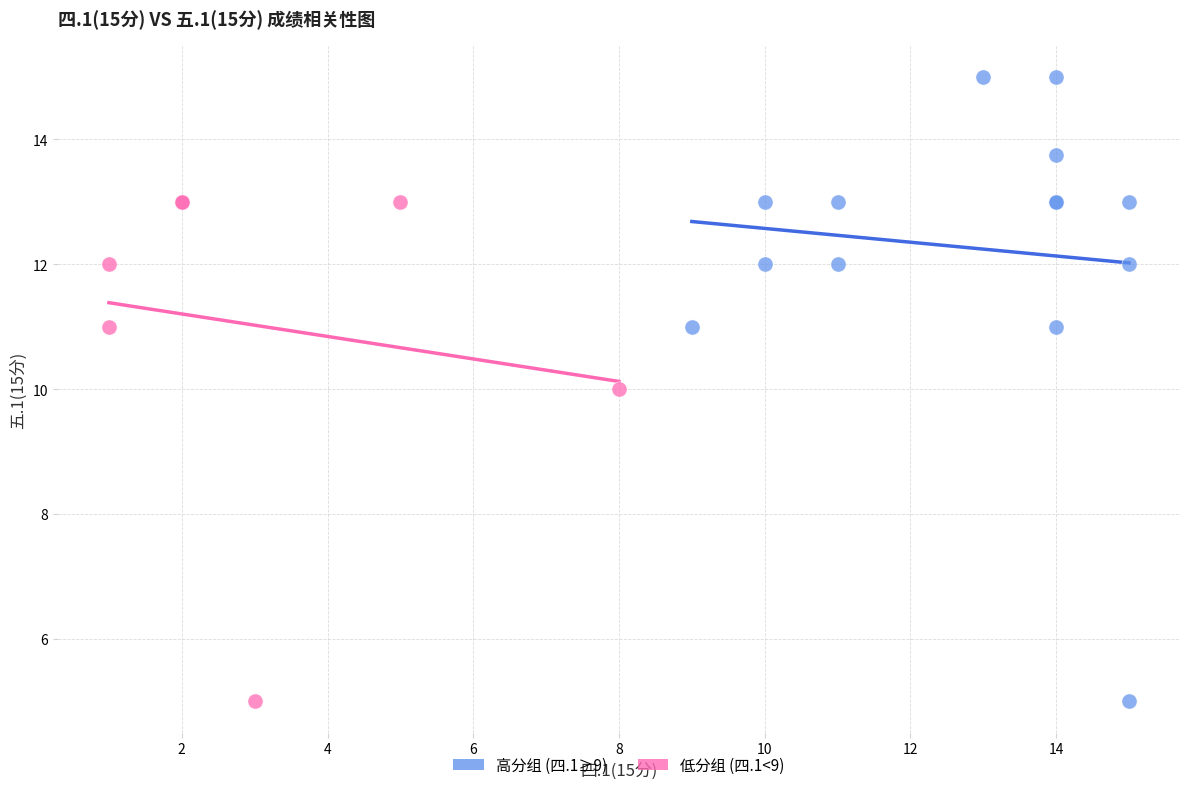

Which series contains the highest Y value?

高分组 (四.1≥9)